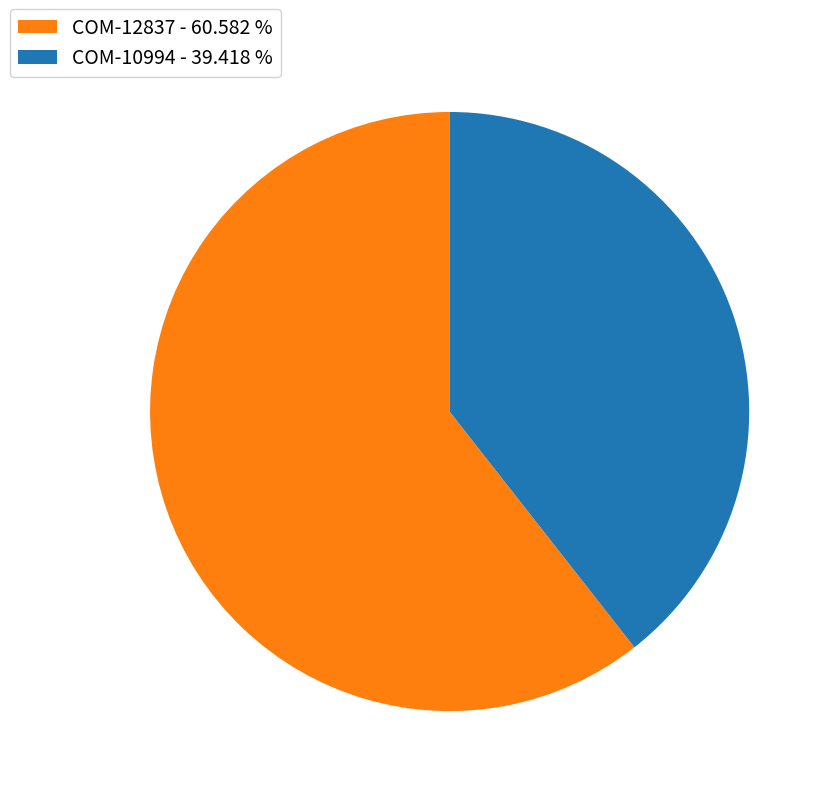

Do COM-12837 and COM-10994 together represent more than half of the pie?

Yes